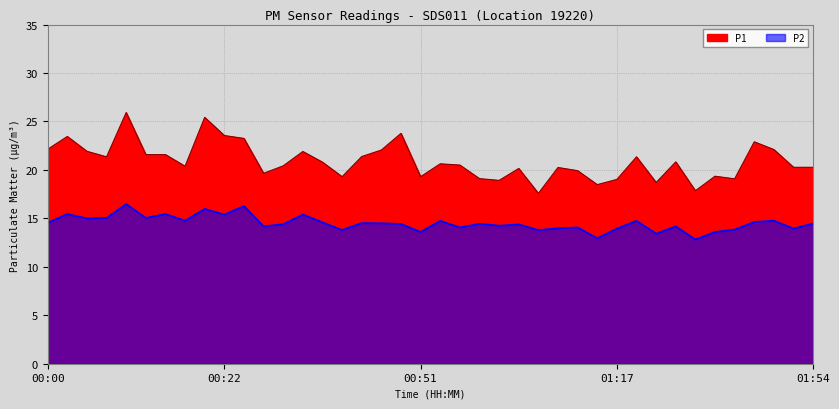

True or false: P2 and P1 cross at least once.

False